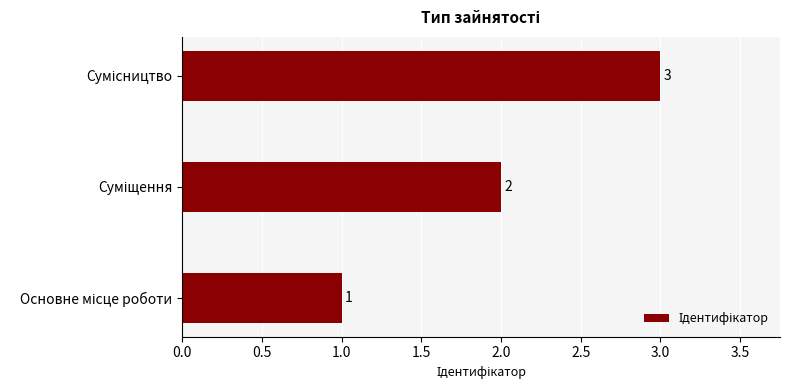

How many bars are there in total?

3